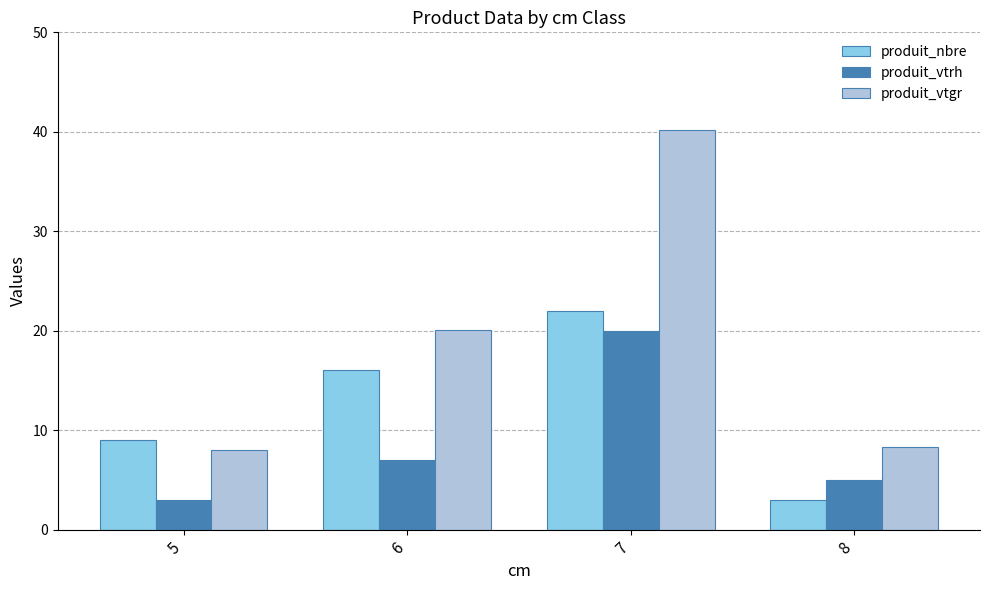

Is the value of produit_nbre at 6 greater than the value of produit_vtgr at 7?

No